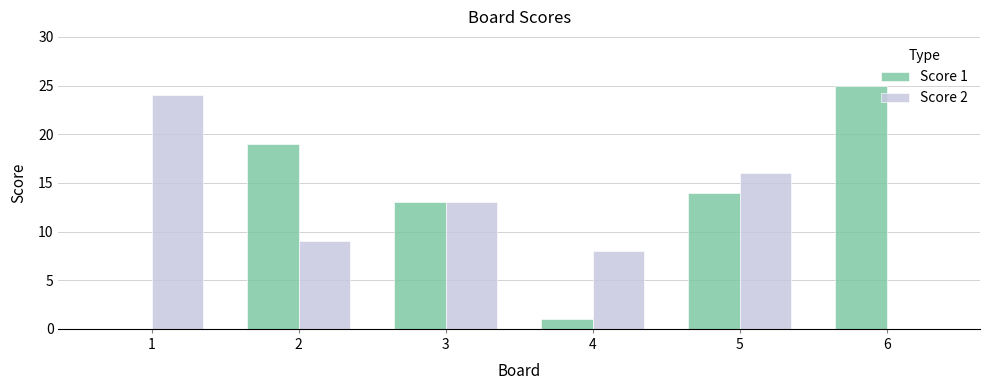

Which series has the largest total across all categories?

Score 1